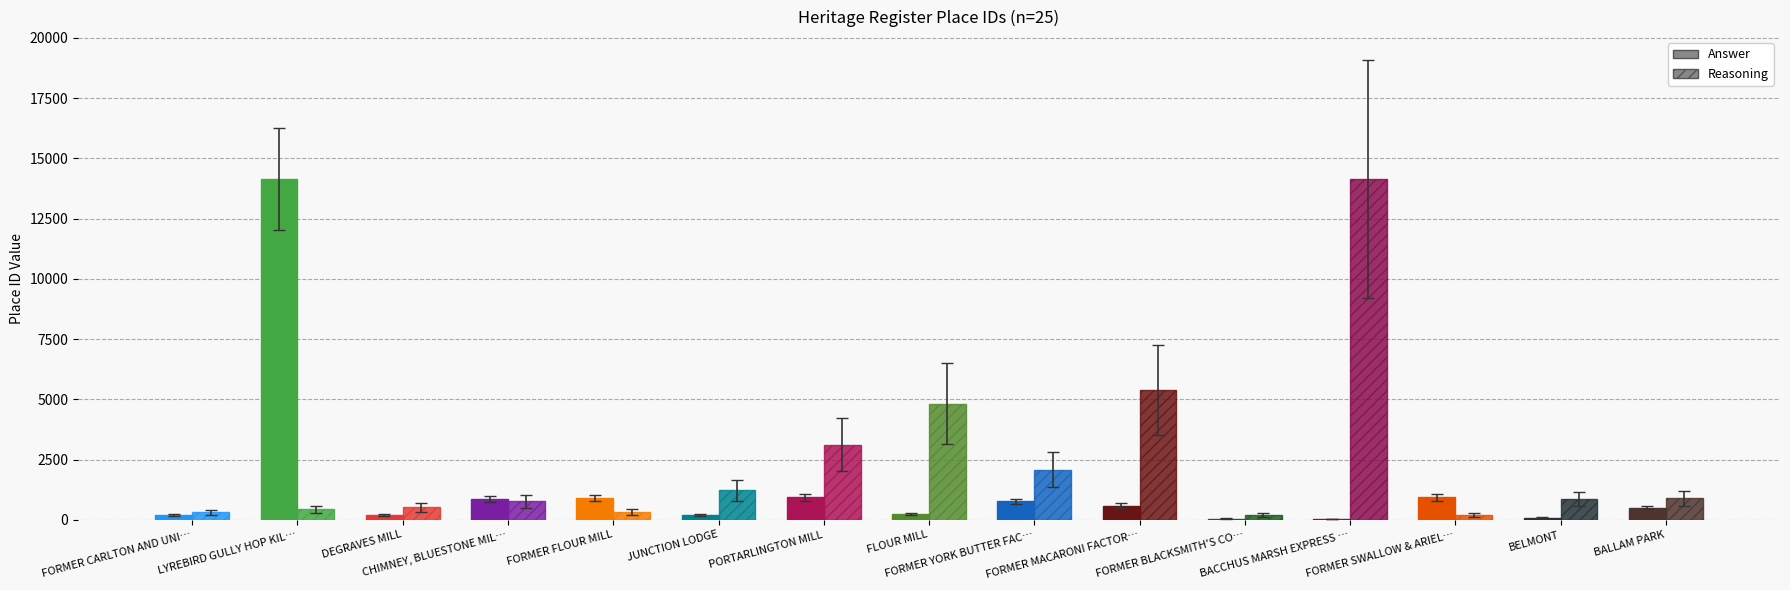

What position from the right is CHIMNEY, BLUESTONE MILL?

12